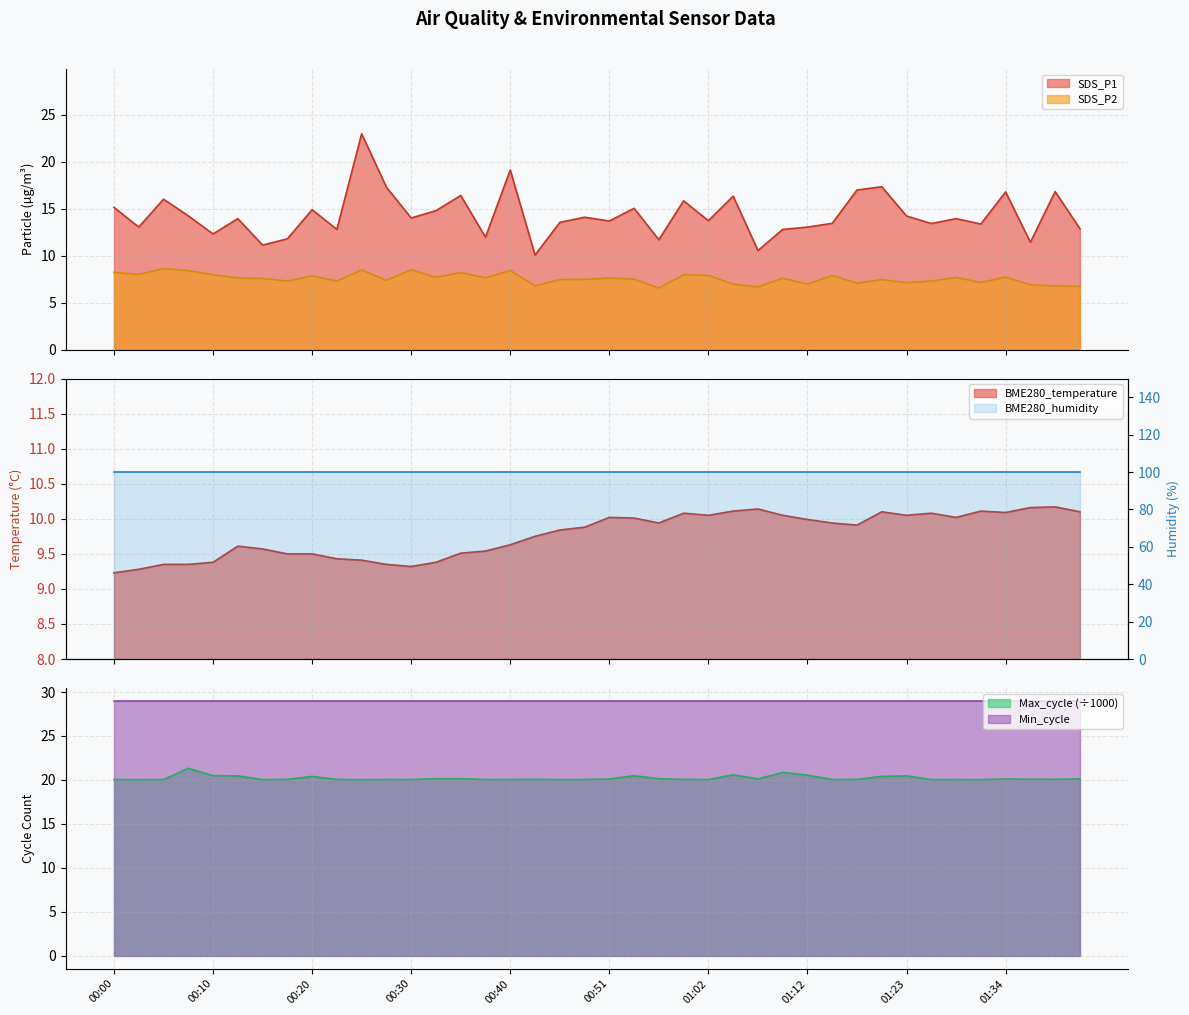

True or false: Min_cycle and Max_cycle (÷1000) cross at least once.

False